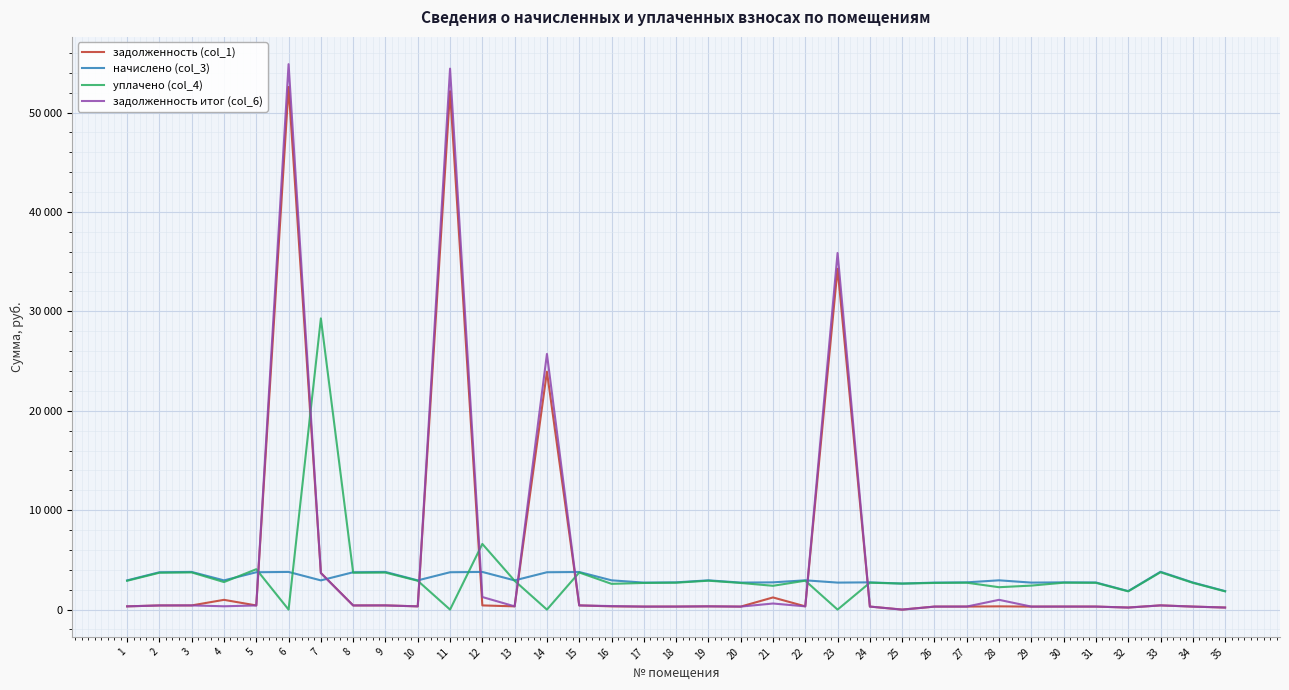

Does the chart have visible grid lines?

Yes